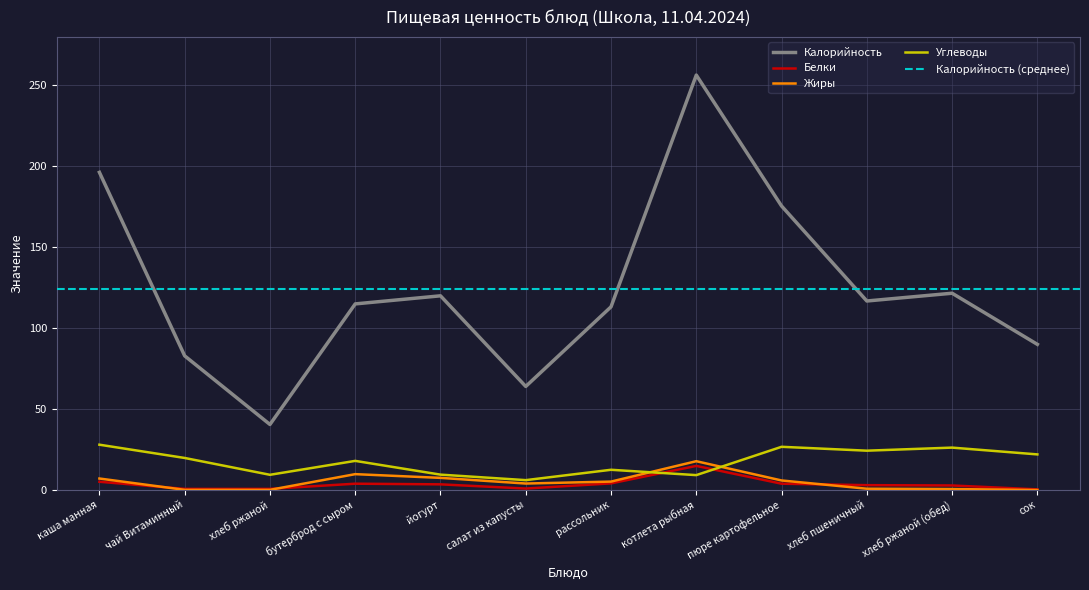

What position from the right is чай Витаминный?

11